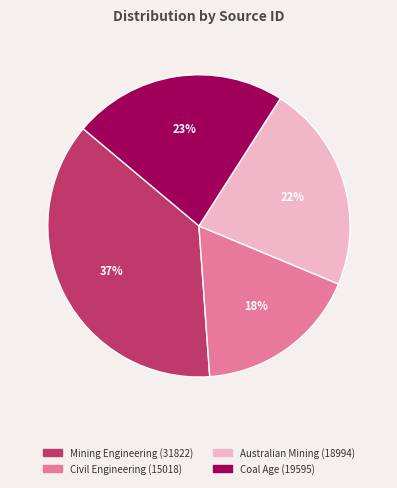

To the nearest percent, what percentage of the pie is Australian Mining?

22%